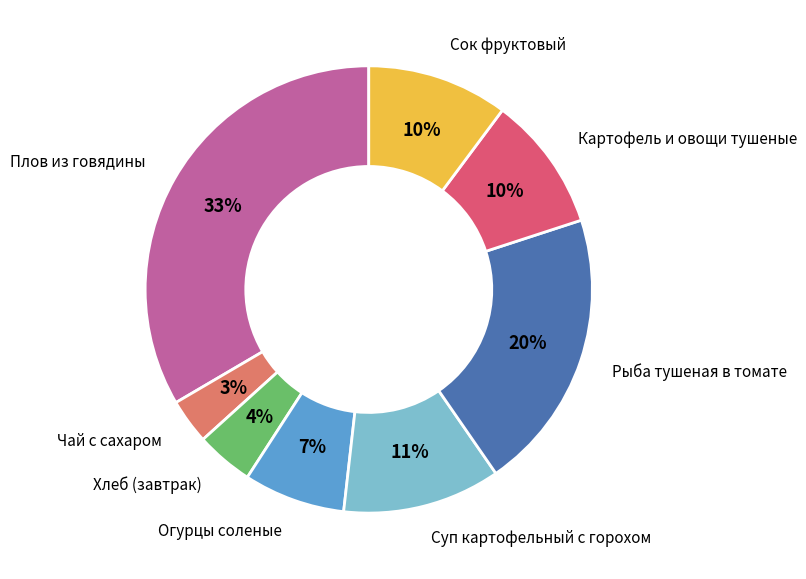

Does Плов из говядины account for over 50% of the chart?

No